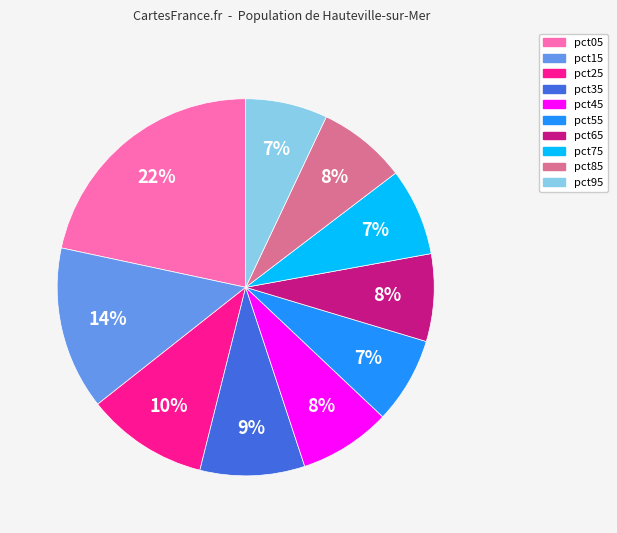

Is the sum of pct85 and pct65 greater than half?

No